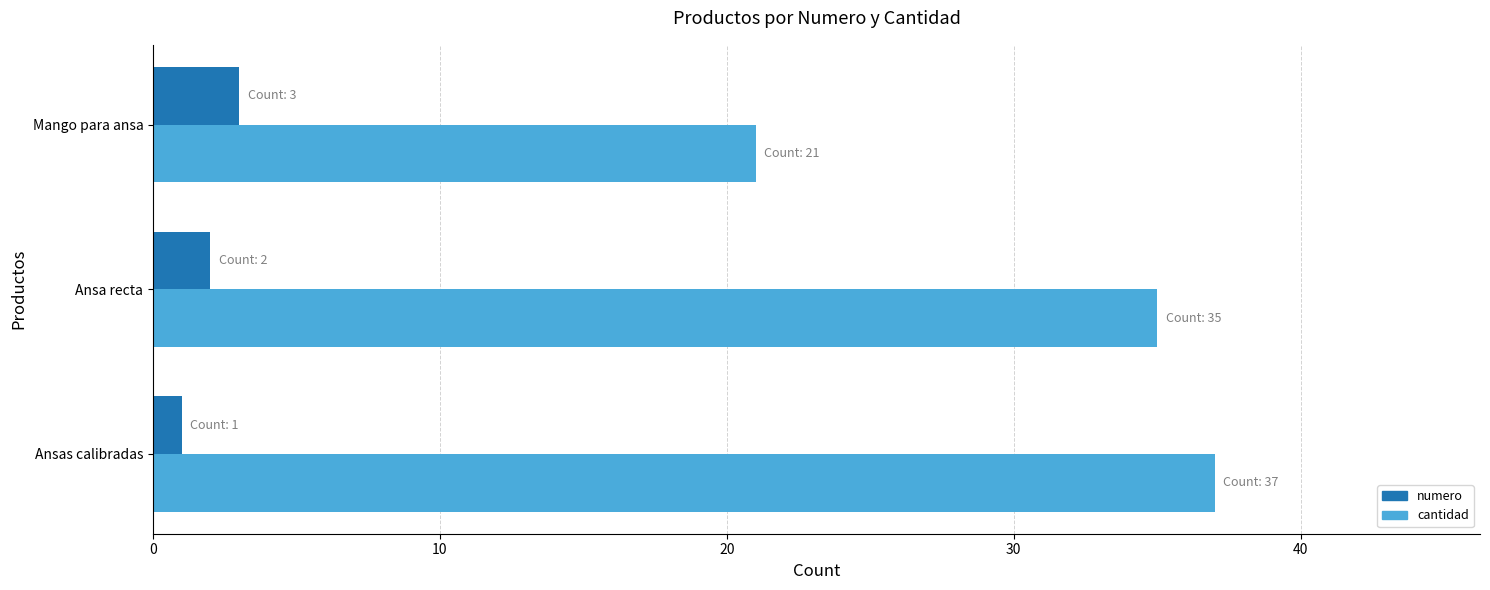

Is the value of numero at Ansas calibradas greater than the value of cantidad at Ansa recta?

No